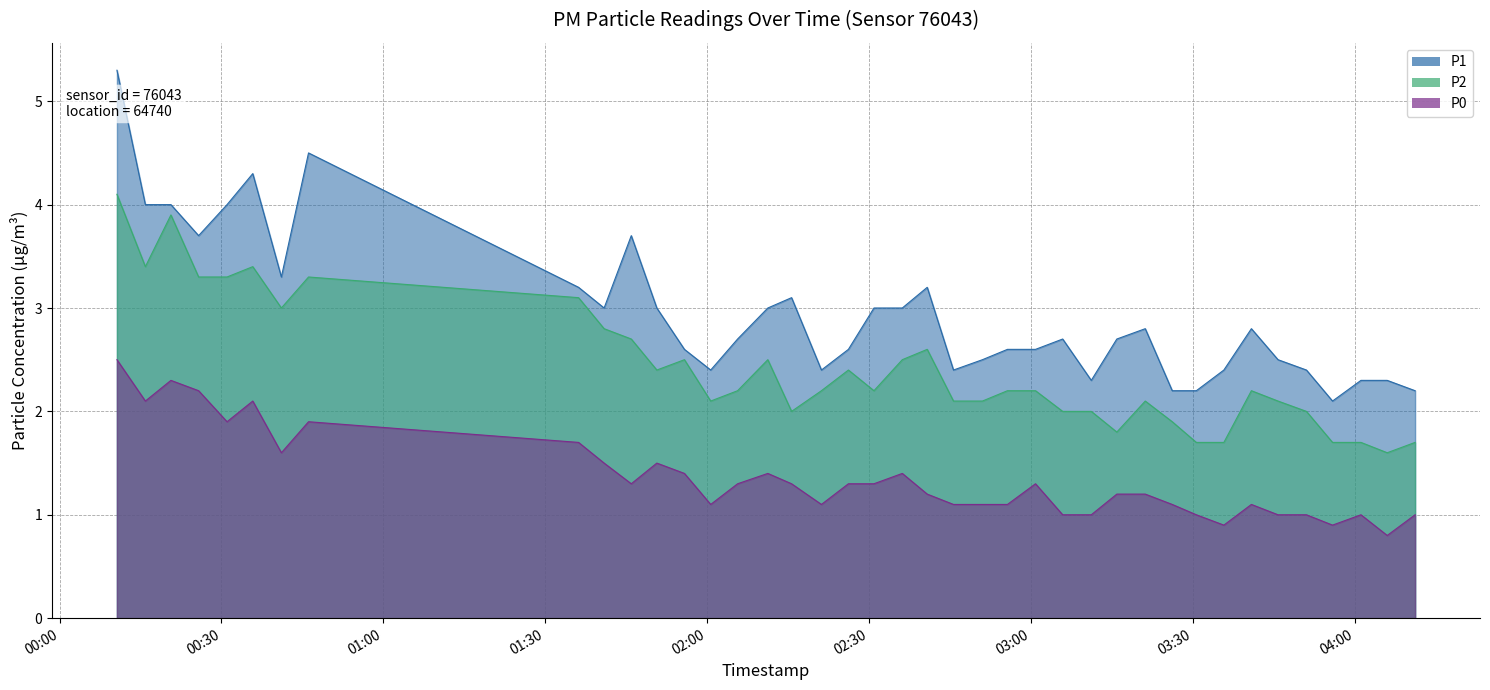

True or false: P1 has a value of 6.6 at 2023-11-18T01:45:56.

False